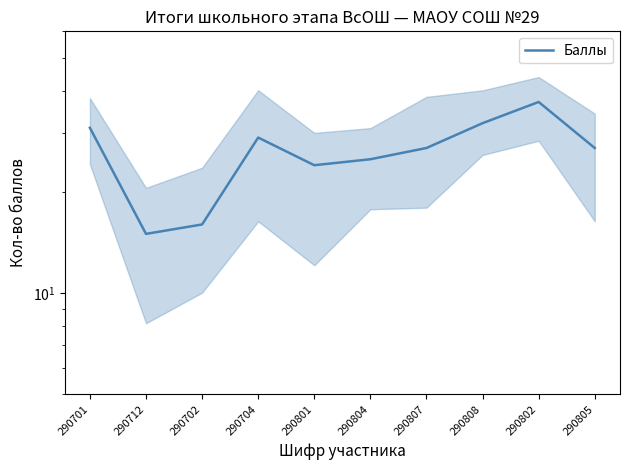

What is the change in value from 290702 to 290805?

+11